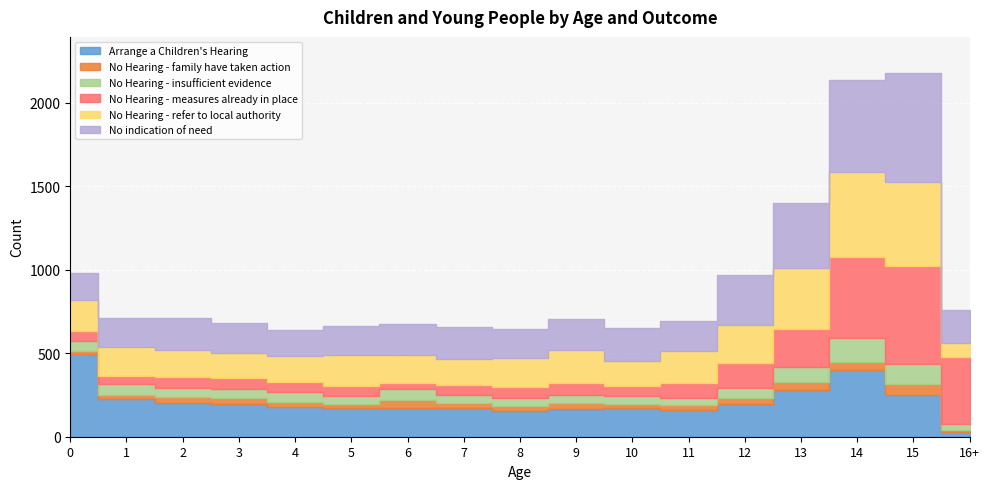

Where is the first local minimum for No indication of need?

4